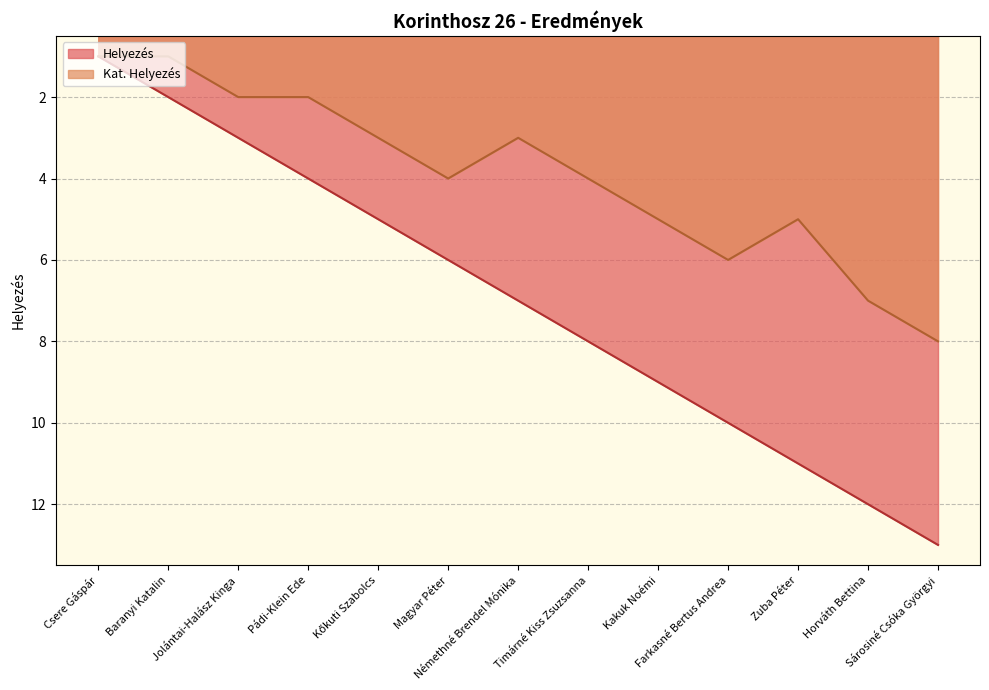

What is the difference between the highest and lowest values at Magyar Péter?

2